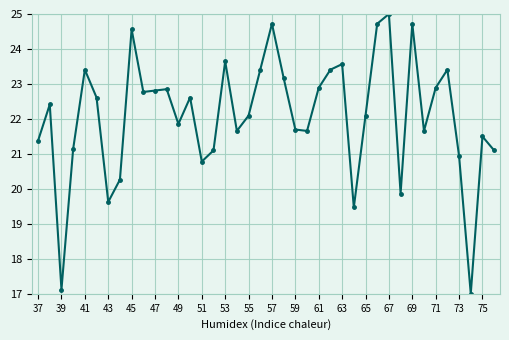

What is the maximum value shown in the chart?

25.0